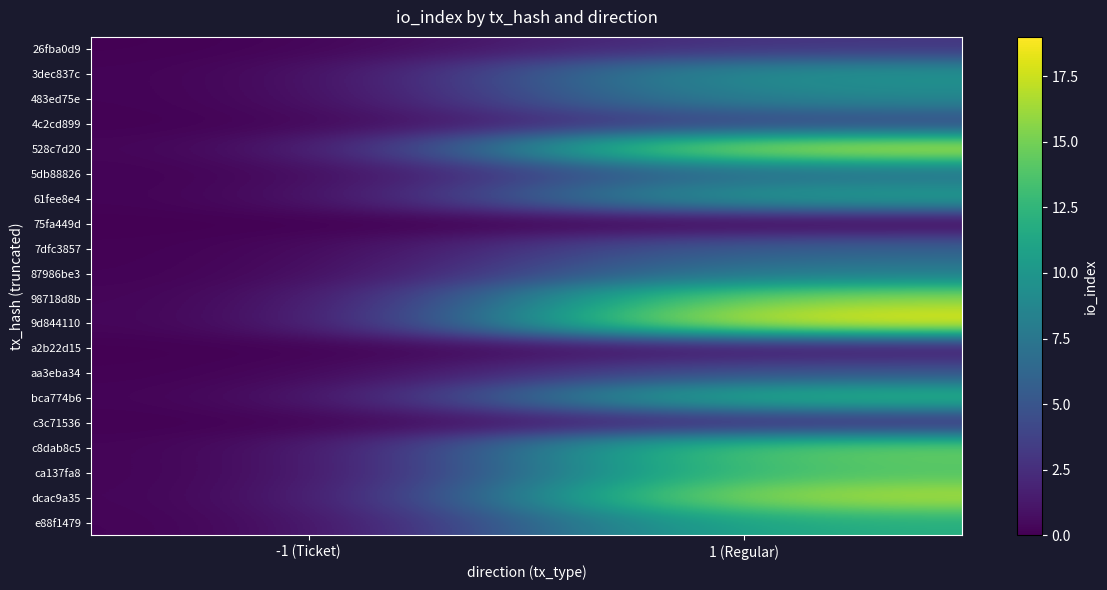

List the series in order of their peak value, lowest first.

75fa449d, a2b22d15, c3c71536, 26fba0d9, 4c2cd899, aa3eba34, 7dfc3857, 5db88826, 87986be3, 483ed75e, 3dec837c, 61fee8e4, e88f1479, bca774b6, ca137fa8, c8dab8c5, 98718d8b, dcac9a35, 528c7d20, 9d844110